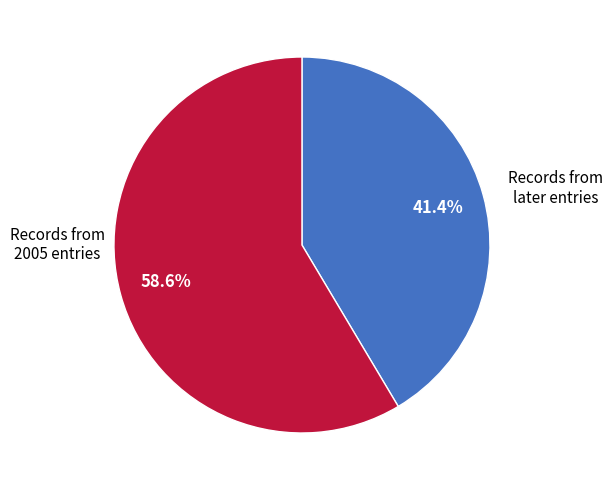

Does any single category account for the majority?

Yes